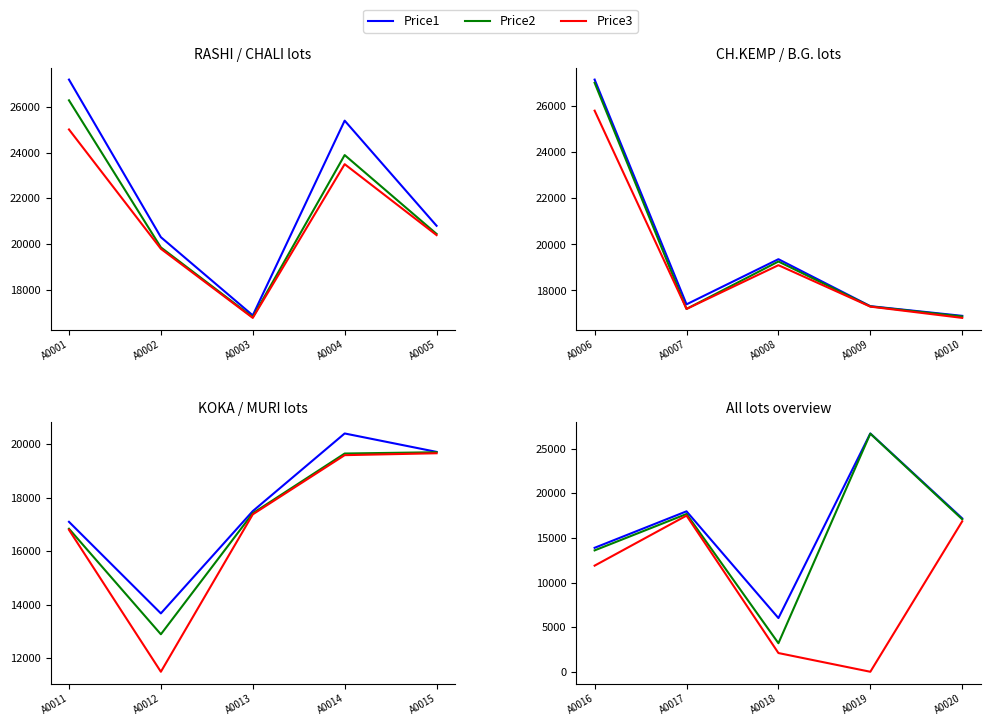

True or false: Price2 has a value of 4158 at A0016.

False